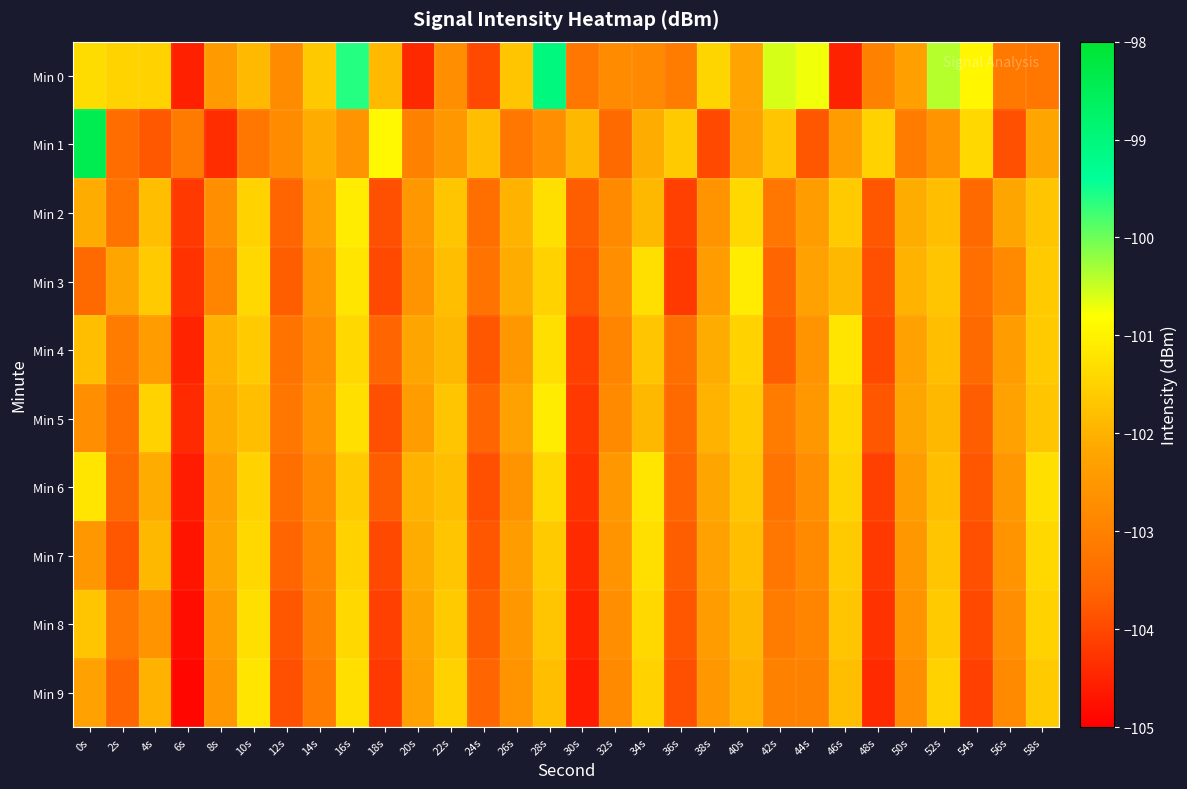

Reading right to left, list all the values displayed in this chart.

Min 0: 58s=-103.2	56s=-103.2	54s=-100.9	52s=-100.4	50s=-102.3	48s=-103.0	46s=-104.5	44s=-100.7	42s=-100.6	40s=-102.2	38s=-101.4	36s=-103.1	34s=-102.8	32s=-102.8	30s=-103.2	28s=-99.0	26s=-101.7	24s=-104.0	22s=-102.7	20s=-104.4	18s=-101.9	16s=-99.6	14s=-101.6	12s=-102.7	10s=-101.9	8s=-102.4	6s=-104.5	4s=-101.5	2s=-101.5	0s=-101.3
Min 1: 58s=-102.2	56s=-103.9	54s=-101.4	52s=-102.6	50s=-103.1	48s=-101.5	46s=-102.4	44s=-103.8	42s=-101.7	40s=-102.3	38s=-104.0	36s=-101.6	34s=-102.1	32s=-103.5	30s=-101.9	28s=-102.7	26s=-103.2	24s=-101.8	22s=-102.5	20s=-103.0	18s=-100.9	16s=-102.6	14s=-102.1	12s=-102.8	10s=-103.2	8s=-104.4	6s=-103.1	4s=-103.8	2s=-103.4	0s=-98.4
Min 2: 58s=-101.7	56s=-102.2	54s=-103.5	52s=-101.8	50s=-102.1	48s=-103.8	46s=-101.6	44s=-102.4	42s=-103.2	40s=-101.4	38s=-102.6	36s=-104.1	34s=-101.9	32s=-102.8	30s=-103.7	28s=-101.3	26s=-102.0	24s=-103.4	22s=-101.7	20s=-102.5	18s=-103.9	16s=-101.1	14s=-102.3	12s=-103.6	10s=-101.5	8s=-102.7	6s=-104.2	4s=-101.8	2s=-103.3	0s=-102.1
Min 3: 58s=-101.6	56s=-102.8	54s=-103.4	52s=-101.7	50s=-102.0	48s=-103.9	46s=-101.9	44s=-102.3	42s=-103.6	40s=-101.1	38s=-102.4	36s=-104.2	34s=-101.3	32s=-102.7	30s=-103.8	28s=-101.5	26s=-102.1	24s=-103.3	22s=-101.8	20s=-102.6	18s=-104.0	16s=-101.2	14s=-102.5	12s=-103.7	10s=-101.4	8s=-102.9	6s=-104.3	4s=-101.6	2s=-102.2	0s=-103.5
Min 4: 58s=-101.6	56s=-102.4	54s=-103.5	52s=-101.8	50s=-102.3	48s=-104.0	46s=-101.2	44s=-102.6	42s=-103.7	40s=-101.5	38s=-102.1	36s=-103.4	34s=-101.7	32s=-102.9	30s=-104.1	28s=-101.3	26s=-102.5	24s=-103.8	22s=-101.9	20s=-102.2	18s=-103.6	16s=-101.4	14s=-102.7	12s=-103.3	10s=-101.6	8s=-102.0	6s=-104.5	4s=-102.4	2s=-103.1	0s=-101.8
Min 5: 58s=-101.7	56s=-102.3	54s=-103.7	52s=-101.9	50s=-102.2	48s=-103.8	46s=-101.4	44s=-102.5	42s=-103.1	40s=-101.6	38s=-102.0	36s=-103.5	34s=-101.9	32s=-102.8	30s=-104.2	28s=-101.1	26s=-102.3	24s=-103.6	22s=-101.7	20s=-102.4	18s=-103.9	16s=-101.3	14s=-102.6	12s=-103.2	10s=-101.8	8s=-102.1	6s=-104.4	4s=-101.5	2s=-103.4	0s=-102.7
Min 6: 58s=-101.3	56s=-102.5	54s=-103.8	52s=-101.8	50s=-102.4	48s=-104.1	46s=-101.5	44s=-102.7	42s=-103.3	40s=-101.7	38s=-102.2	36s=-103.6	34s=-101.2	32s=-102.5	30s=-104.3	28s=-101.4	26s=-102.6	24s=-103.9	22s=-101.8	20s=-102.0	18s=-103.7	16s=-101.6	14s=-102.8	12s=-103.4	10s=-101.5	8s=-102.3	6s=-104.6	4s=-102.1	2s=-103.5	0s=-101.2
Min 7: 58s=-101.4	56s=-102.6	54s=-103.9	52s=-101.7	50s=-102.5	48s=-104.2	46s=-101.6	44s=-102.8	42s=-103.2	40s=-101.8	38s=-102.3	36s=-103.7	34s=-101.3	32s=-102.6	30s=-104.4	28s=-101.6	26s=-102.4	24s=-103.8	22s=-101.7	20s=-102.1	18s=-104.0	16s=-101.5	14s=-102.9	12s=-103.6	10s=-101.4	8s=-102.2	6s=-104.7	4s=-101.9	2s=-103.8	0s=-102.5
Min 8: 58s=-101.5	56s=-102.7	54s=-104.0	52s=-101.6	50s=-102.6	48s=-104.3	46s=-101.7	44s=-102.9	42s=-103.1	40s=-101.9	38s=-102.4	36s=-103.8	34s=-101.4	32s=-102.7	30s=-104.5	28s=-101.7	26s=-102.5	24s=-103.7	22s=-101.6	20s=-102.2	18s=-104.1	16s=-101.4	14s=-103.0	12s=-103.8	10s=-101.3	8s=-102.4	6s=-104.8	4s=-102.6	2s=-103.2	0s=-101.7
Min 9: 58s=-101.6	56s=-102.8	54s=-104.1	52s=-101.5	50s=-102.7	48s=-104.4	46s=-101.8	44s=-103.0	42s=-103.0	40s=-102.0	38s=-102.5	36s=-103.9	34s=-101.5	32s=-102.8	30s=-104.6	28s=-101.8	26s=-102.6	24s=-103.6	22s=-101.5	20s=-102.3	18s=-104.2	16s=-101.3	14s=-103.1	12s=-103.9	10s=-101.2	8s=-102.5	6s=-104.9	4s=-102.0	2s=-103.6	0s=-102.3